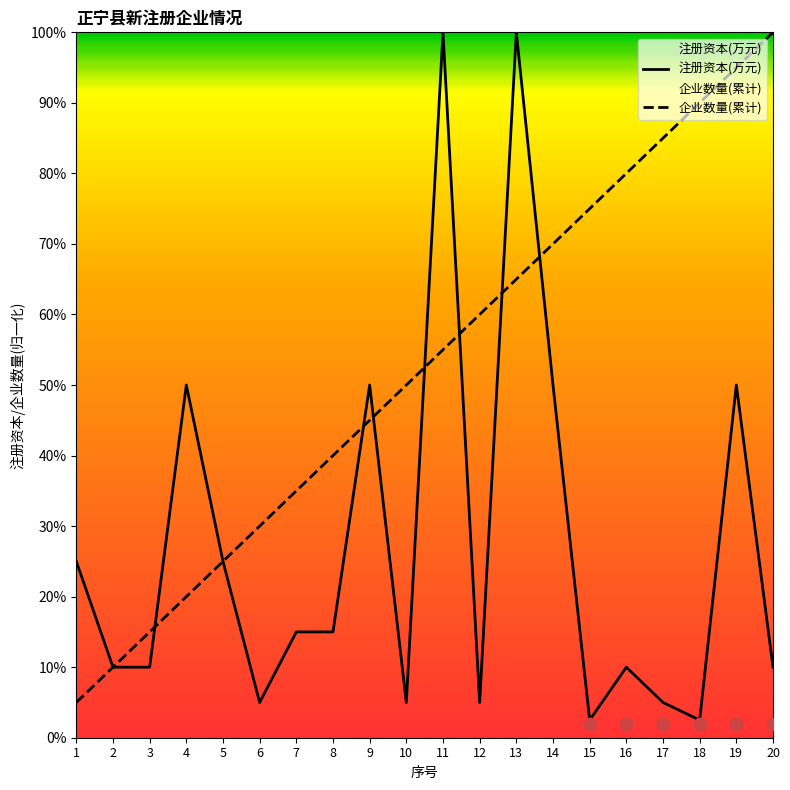

Which series contains the lowest Y value?

注册资本(万元)